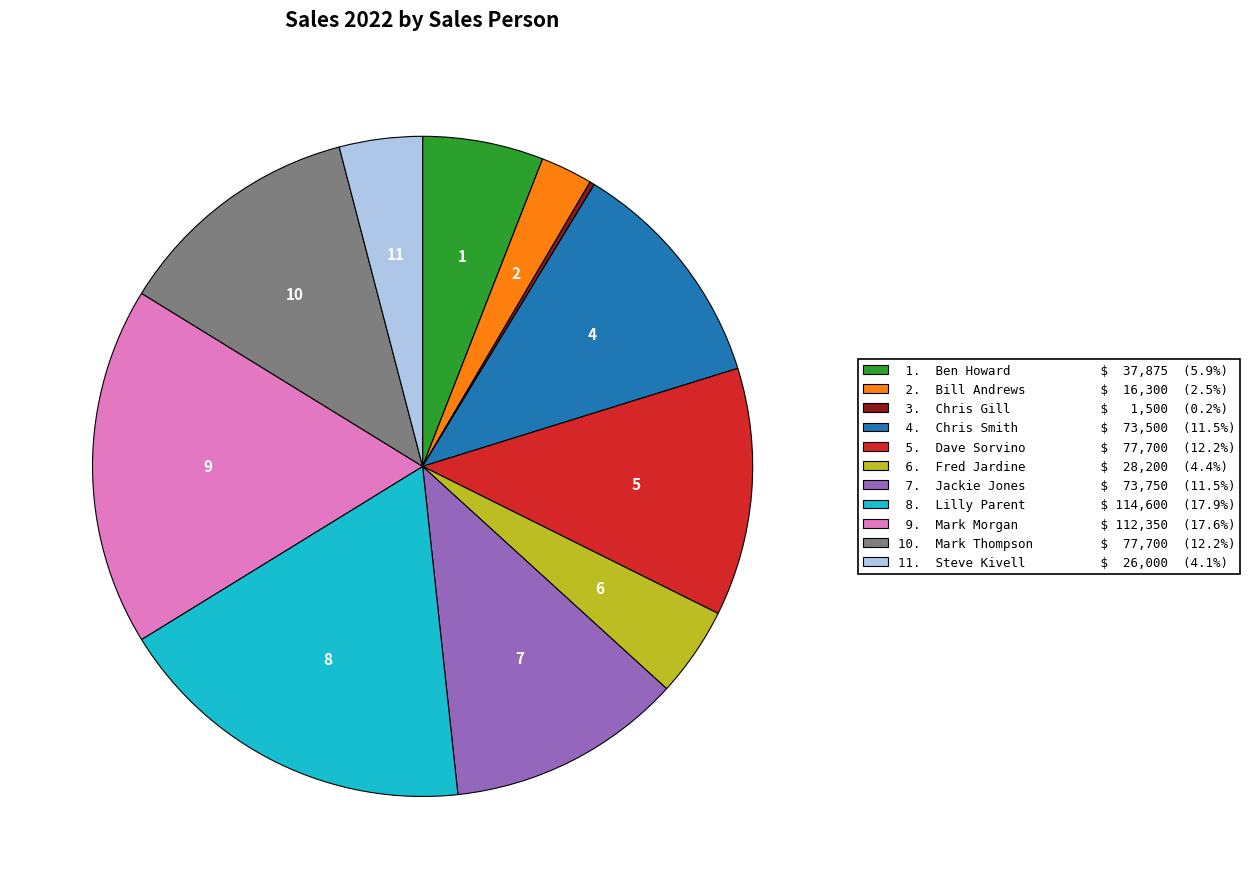

Is there a majority slice in this chart?

No